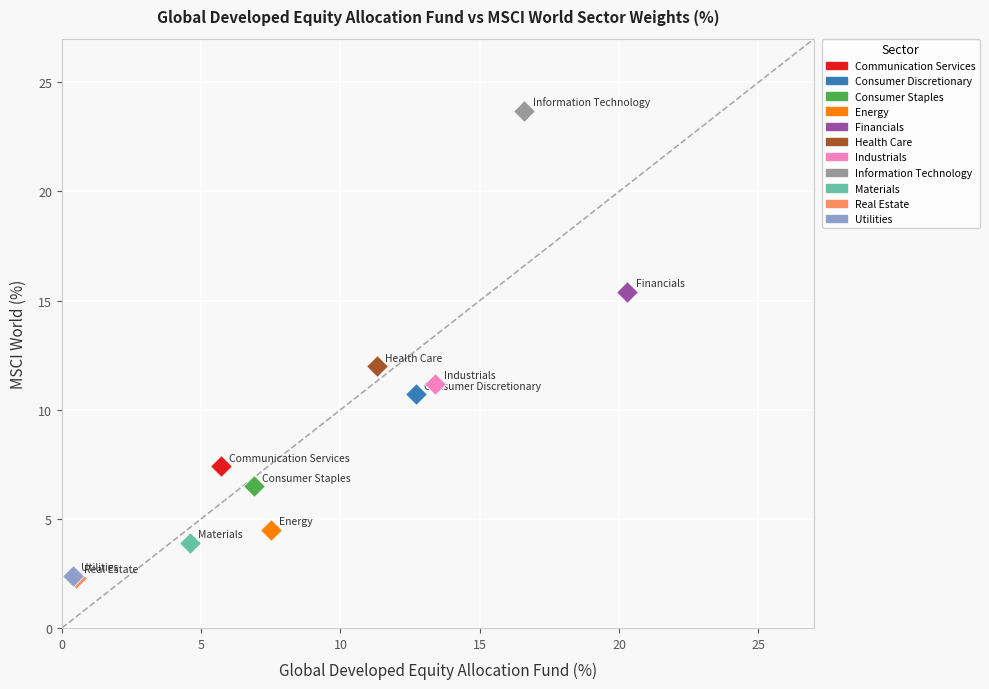

What are all the series names shown in the legend?

Communication Services, Consumer Discretionary, Consumer Staples, Energy, Financials, Health Care, Industrials, Information Technology, Materials, Real Estate, Utilities